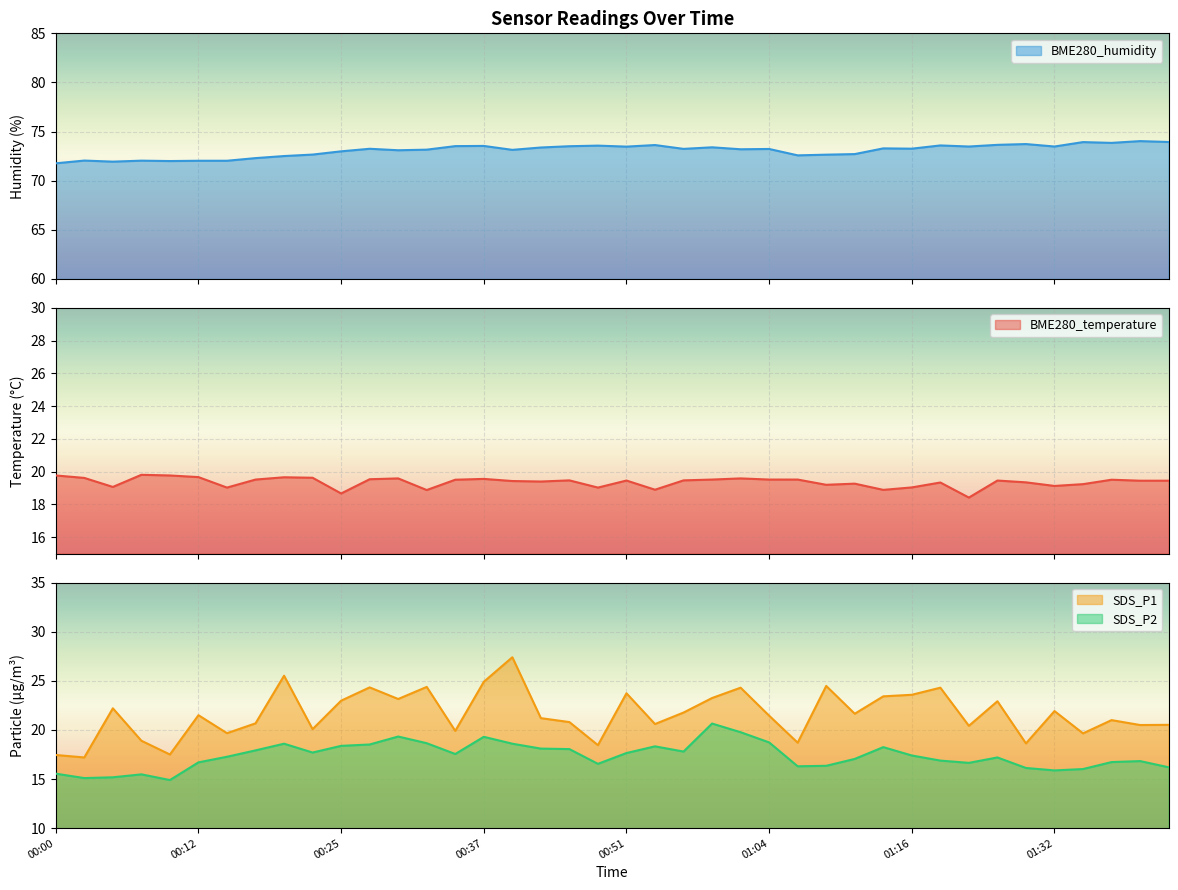

What is the value of the SDS_P1 point at the 6th from the left?

21.5